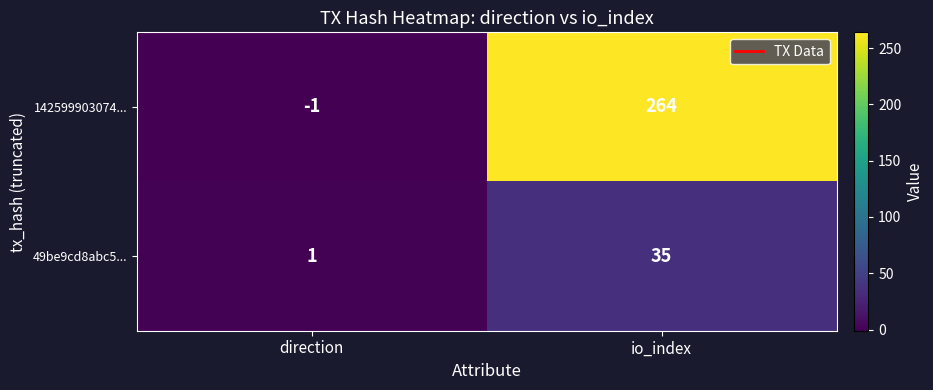

Rank the series at direction from highest to lowest value.

49be9cd8abc5..., 142599903074...